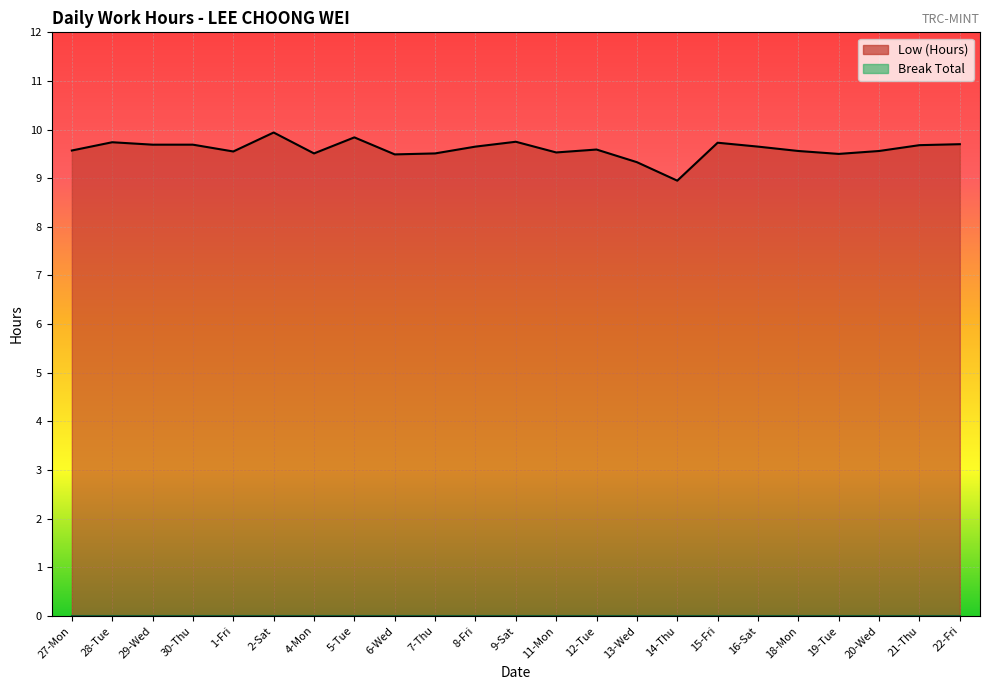

What is the total value across all series at 14-Thu?

8.9